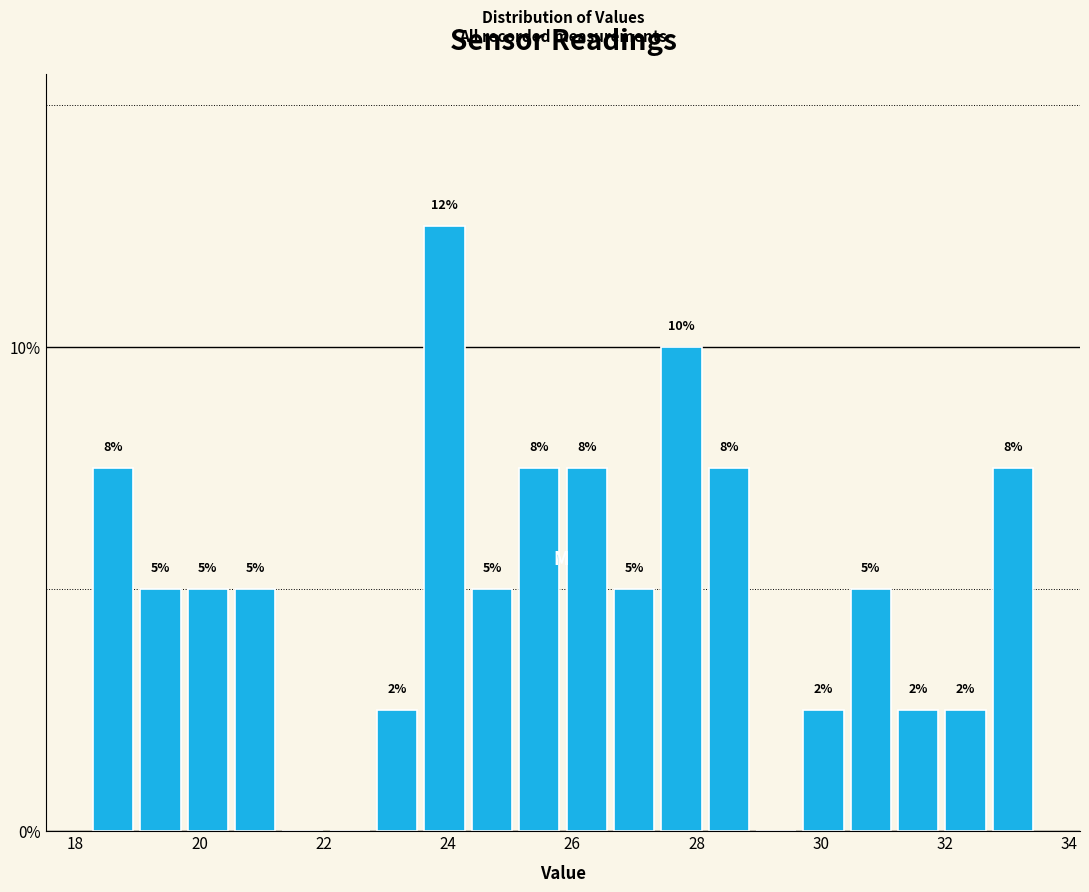

Around what value on the x-axis is the tallest bar? Give the approximate position of its centre, as read against the axis.

24.0